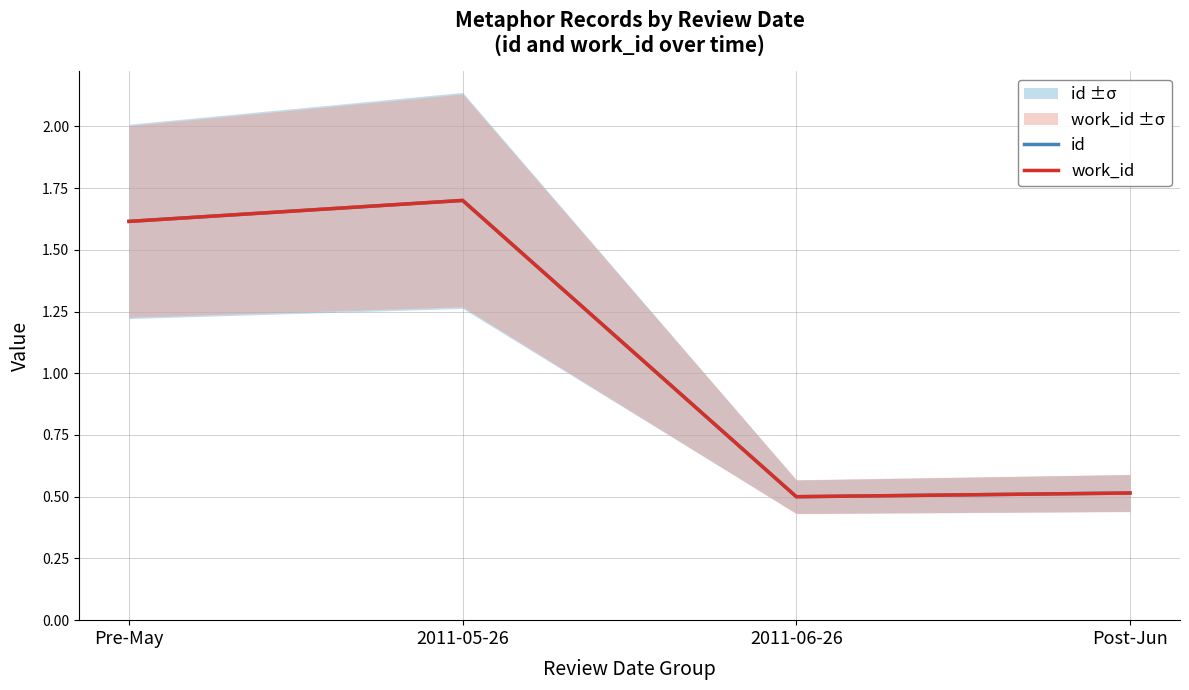

Reading left to right, what are all the values shown in this chart?

id: 1.6	1.7	0.5	0.5
work_id: 1.6	1.7	0.5	0.5